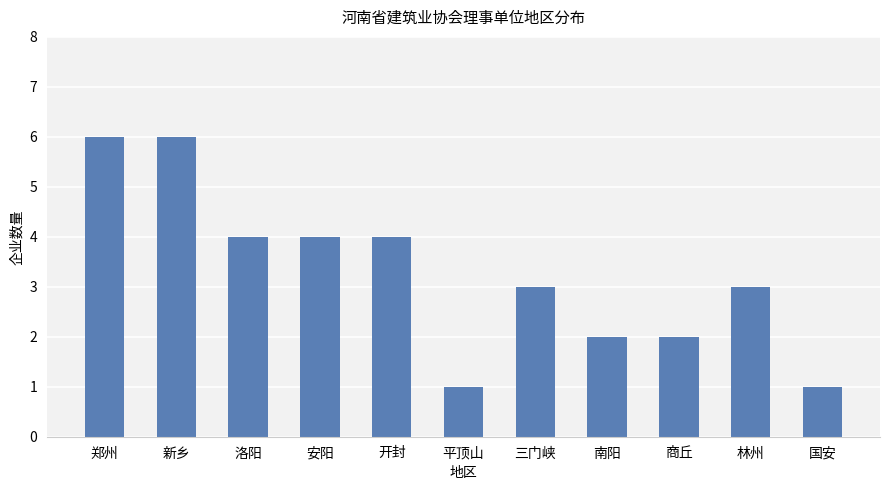

How many bars are there in total?

11